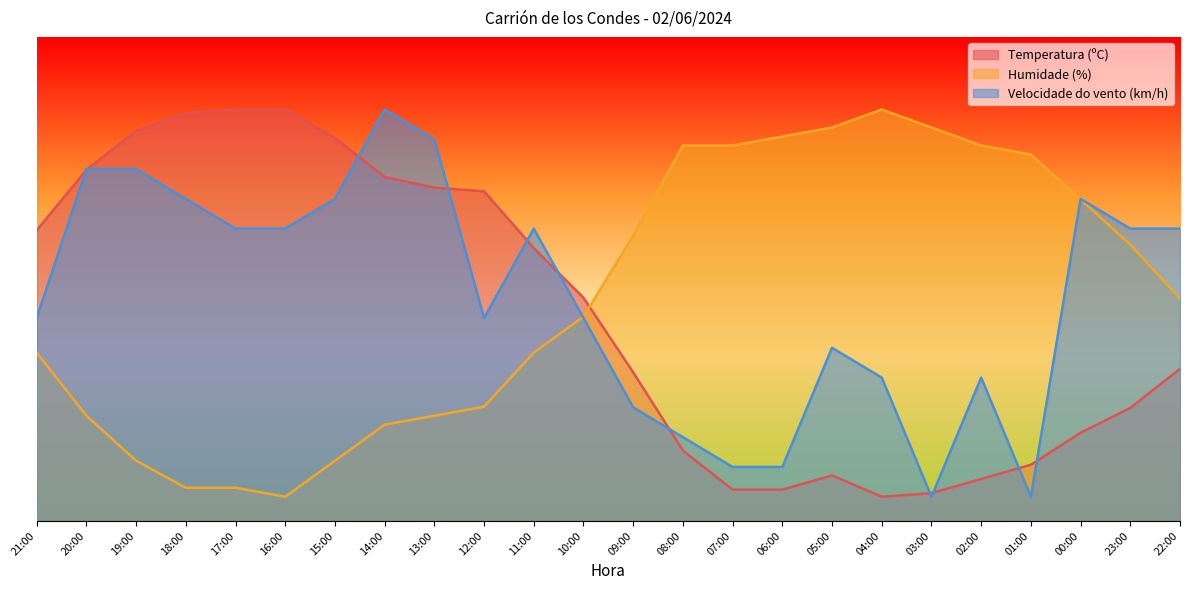

How many values in the Velocidade do vento (km/h) series exceed 60?

12